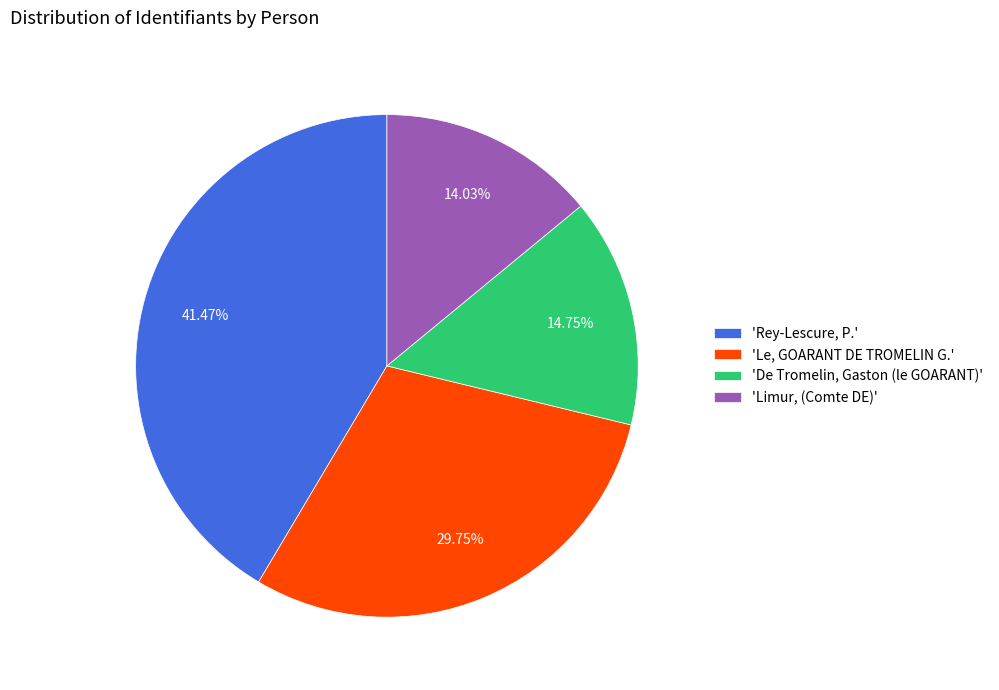

Rank the categories by value from lowest to highest.

'Limur, (Comte DE)', 'De Tromelin, Gaston (le GOARANT)', 'Le, GOARANT DE TROMELIN G.', 'Rey-Lescure, P.'